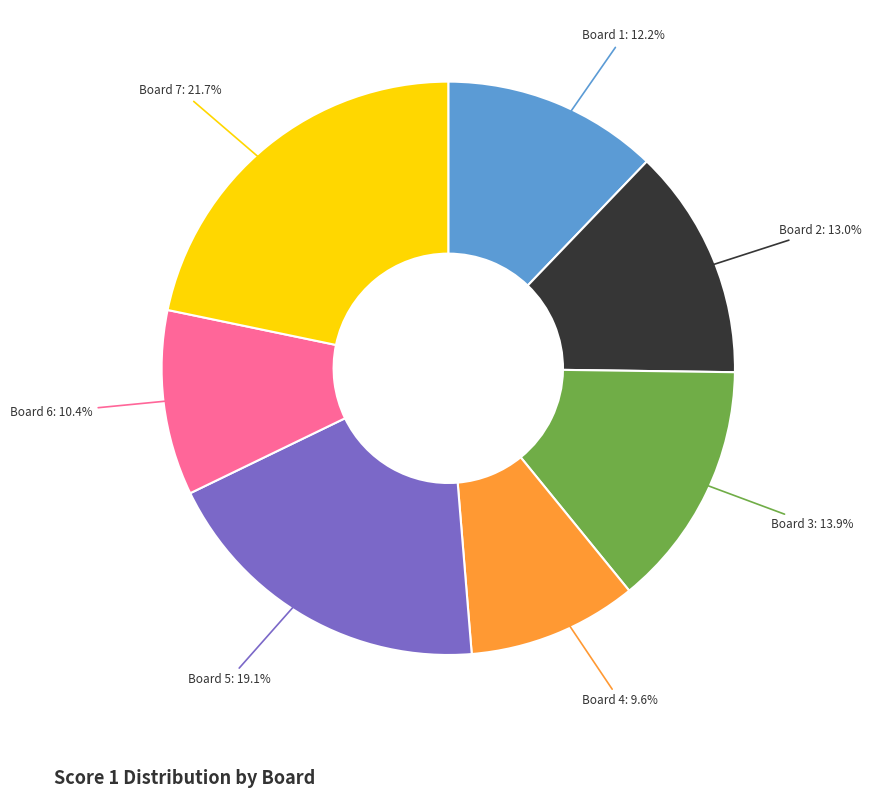

Does Board 1 represent more than half of the total?

No